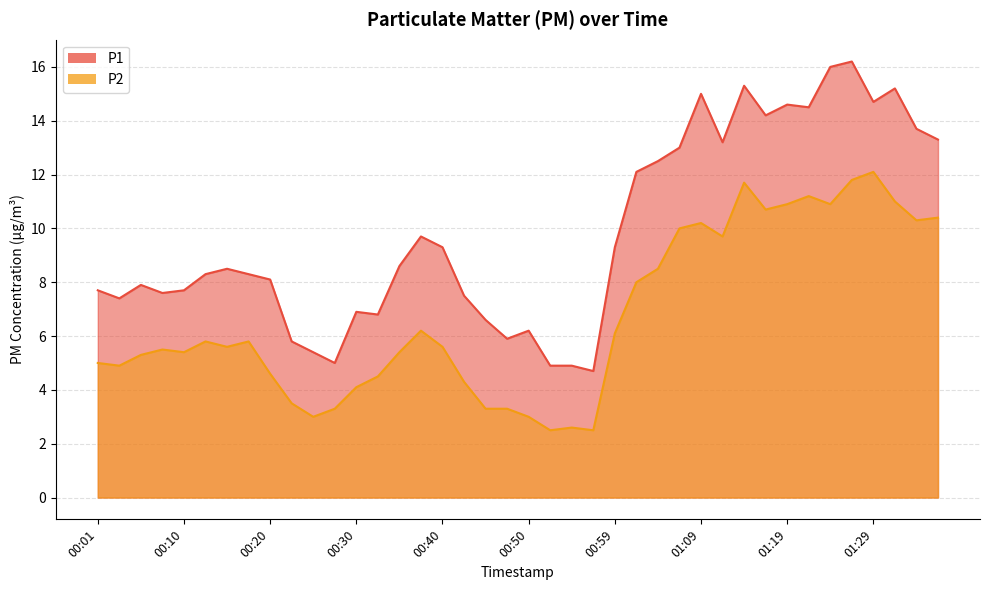

Where does the P1 series first go above 8?

00:13